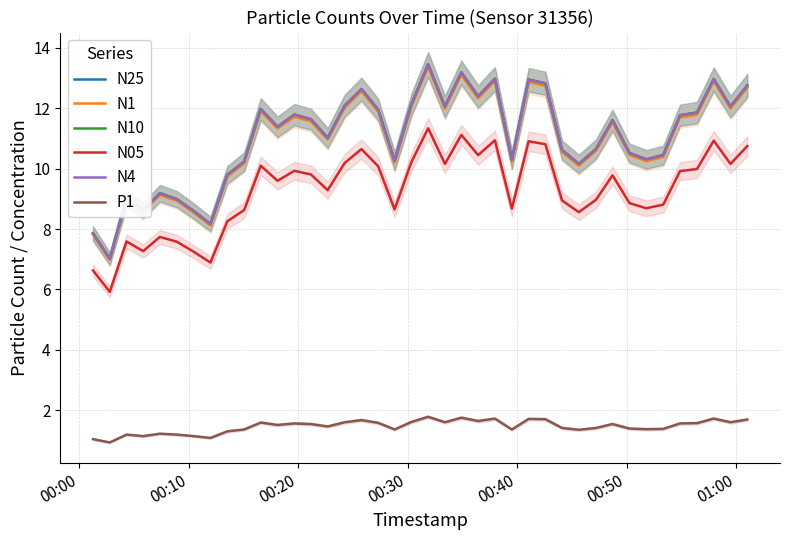

Which series has the widest spread of values?

N25